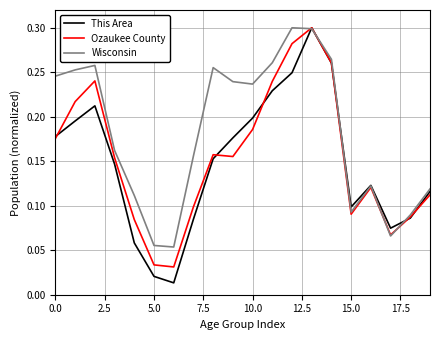

Rank the series by their average value, from highest to lowest.

Wisconsin, Ozaukee County, This Area